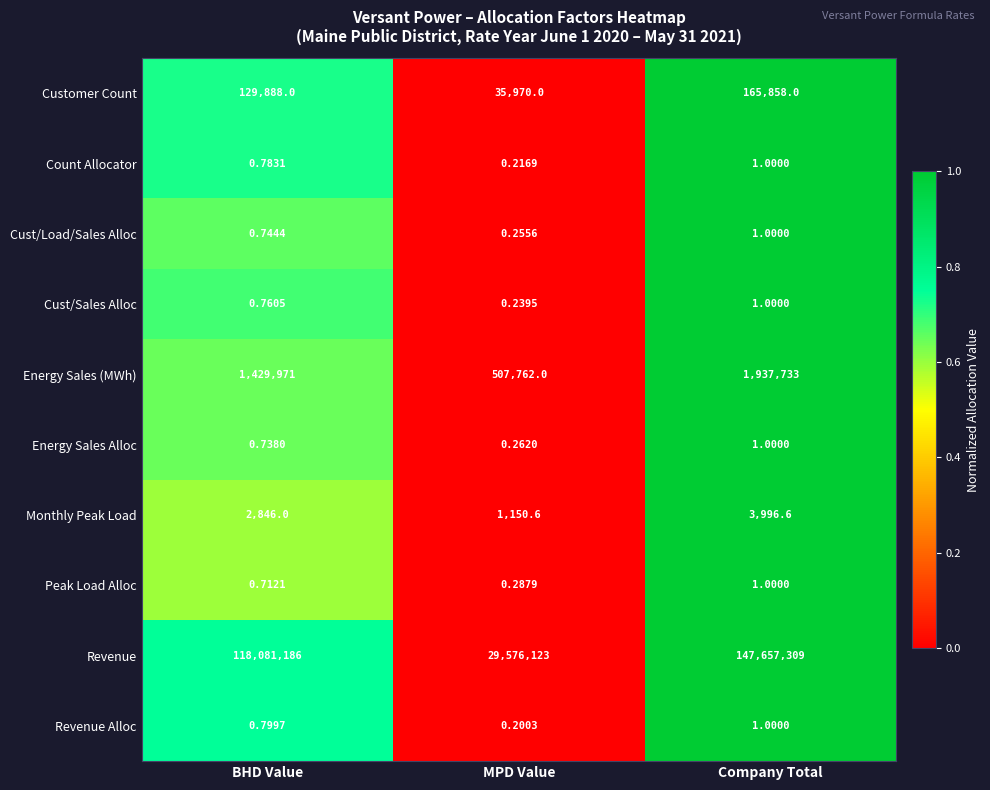

At MPD Value, list the series in order from smallest to largest.

Revenue Alloc, Count Allocator, Cust/Sales Alloc, Cust/Load/Sales Alloc, Energy Sales Alloc, Peak Load Alloc, Monthly Peak Load, Customer Count, Energy Sales (MWh), Revenue